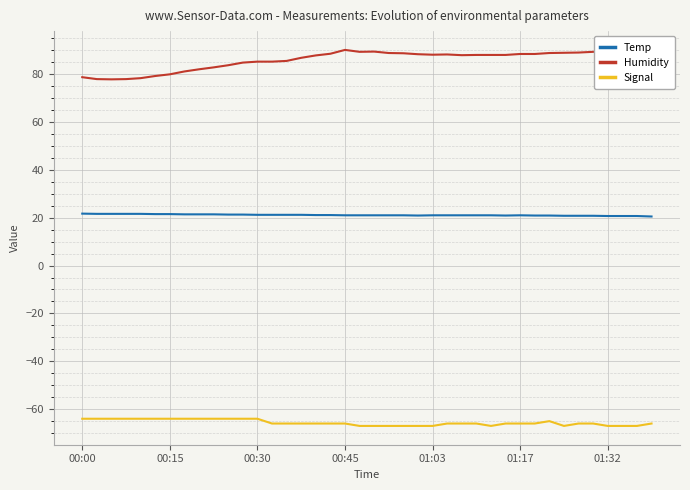

At how many categories does at least one series exceed 48?

40